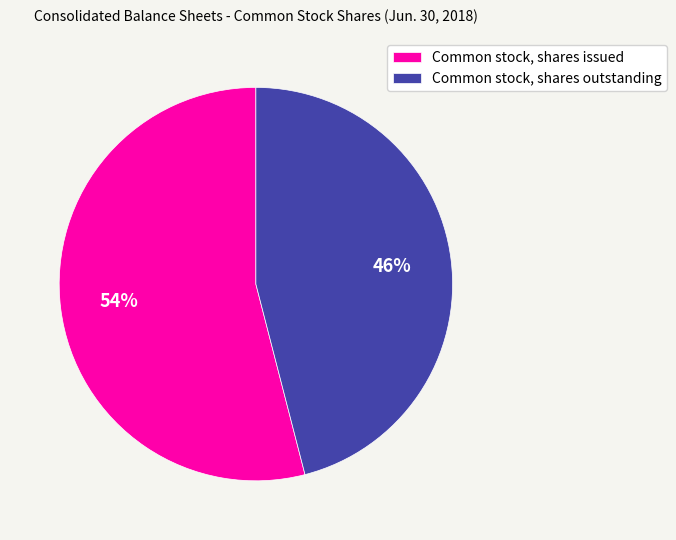

Do Common stock, shares issued and Common stock, shares outstanding together represent more than half of the pie?

Yes